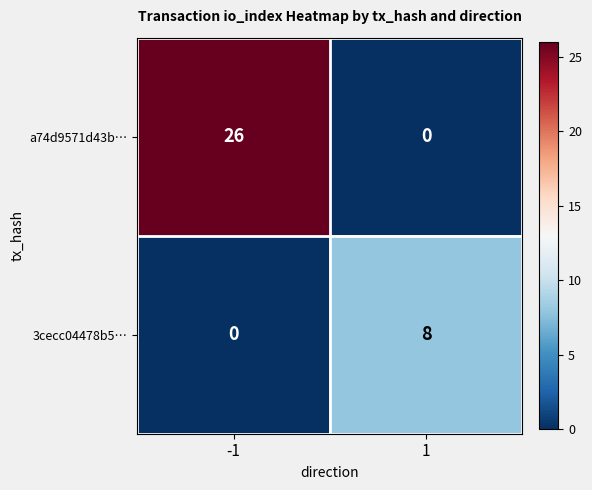

What is the sum of all a74d9571d43b… values?

26